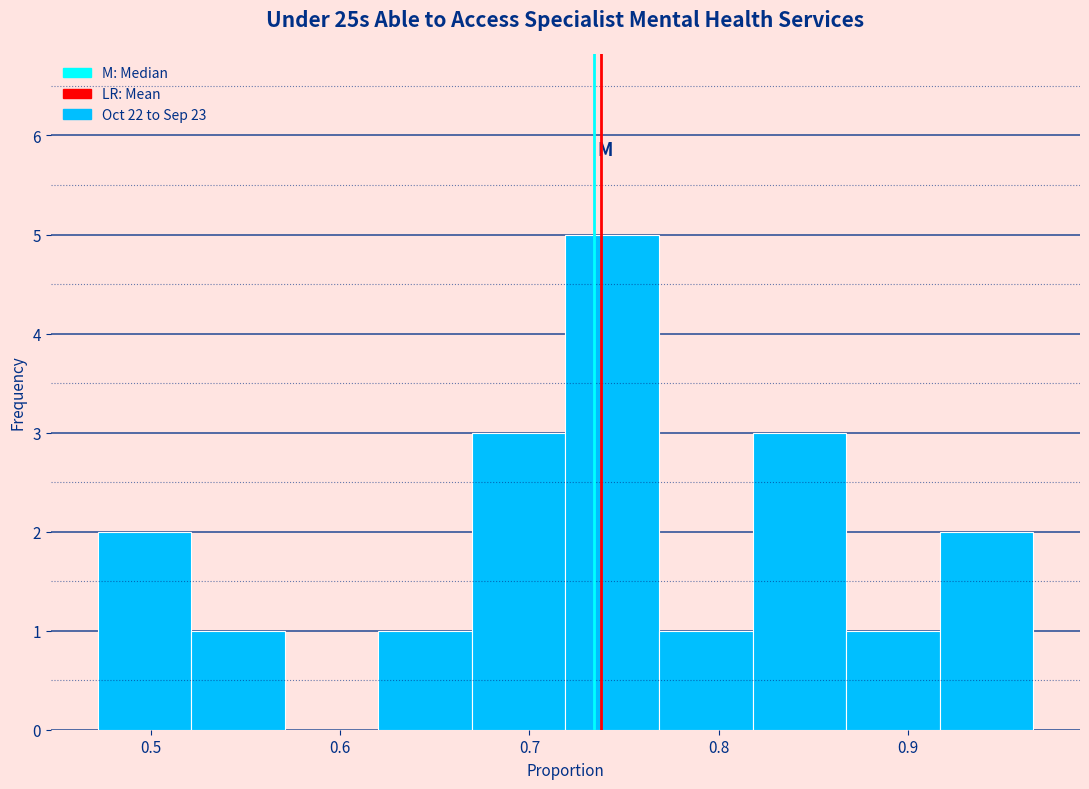

What is the height of the bar covering 0.62 to 0.67 on the x-axis? Neither the bar edges nor the heights are printed on the chart, so give them approximately, as read against the axes.

1